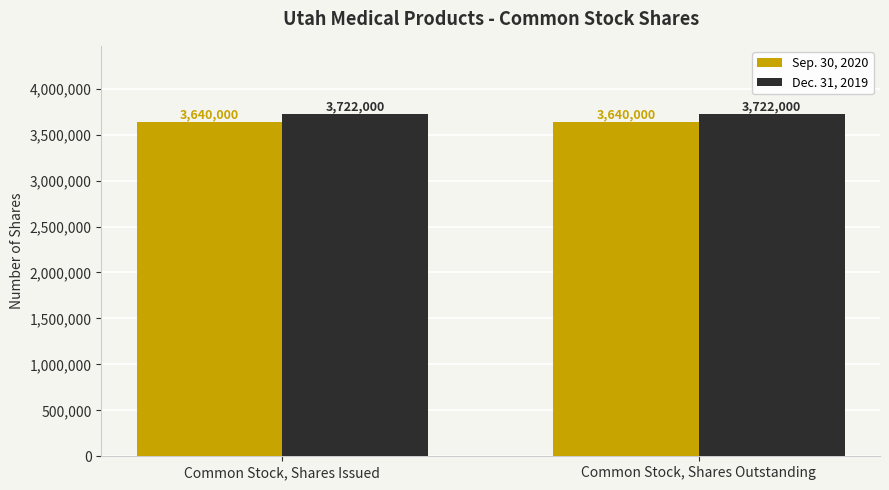

What is the minimum value for Dec. 31, 2019?

3722000